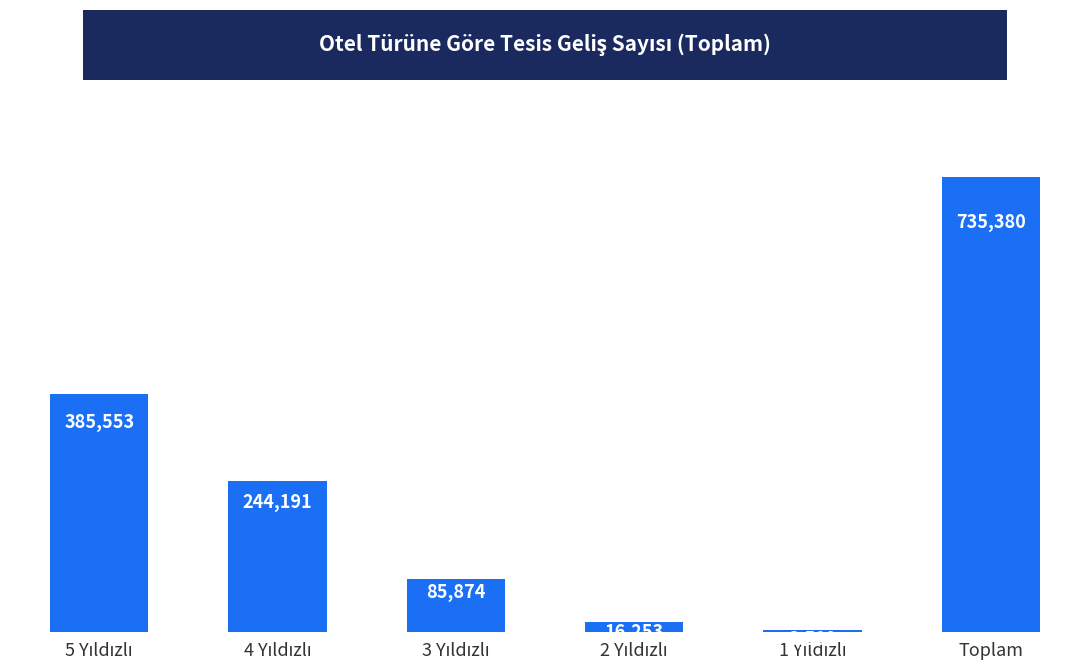

What is the smallest value displayed?

3509